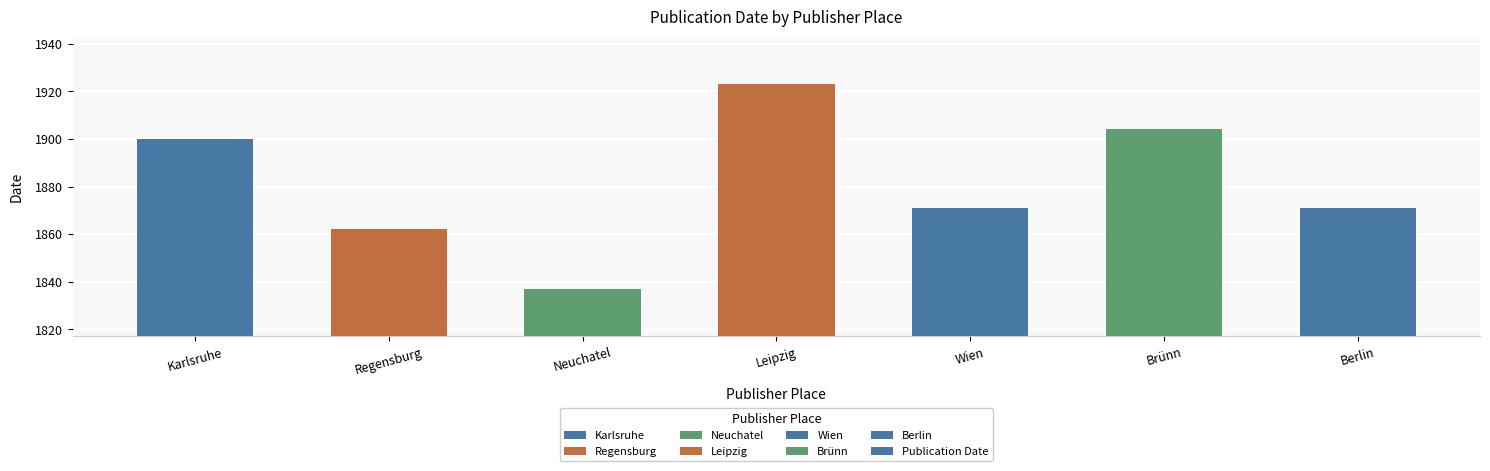

Between Karlsruhe and Neuchatel, which is larger?

Karlsruhe